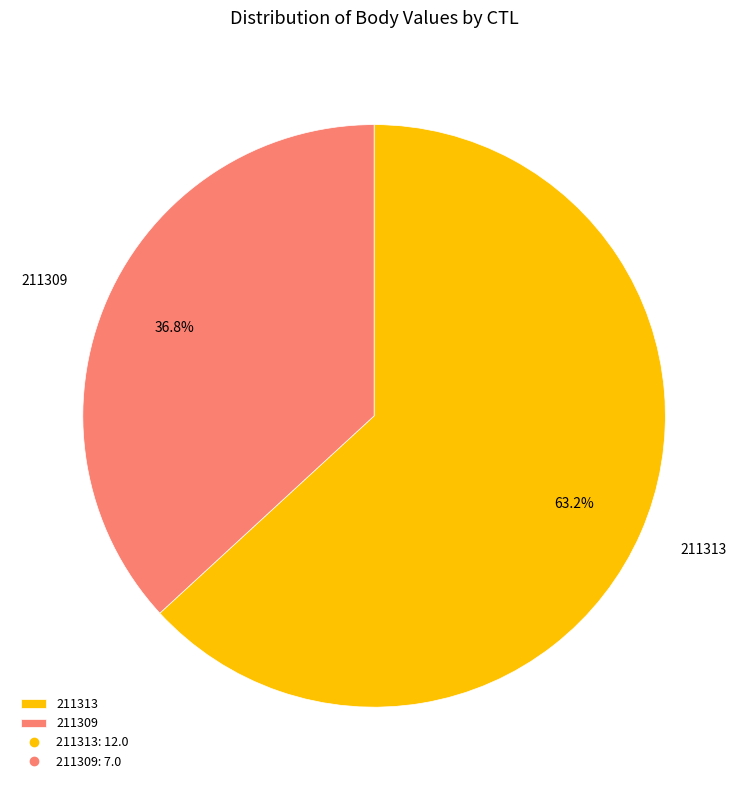

Does any single category account for the majority?

Yes